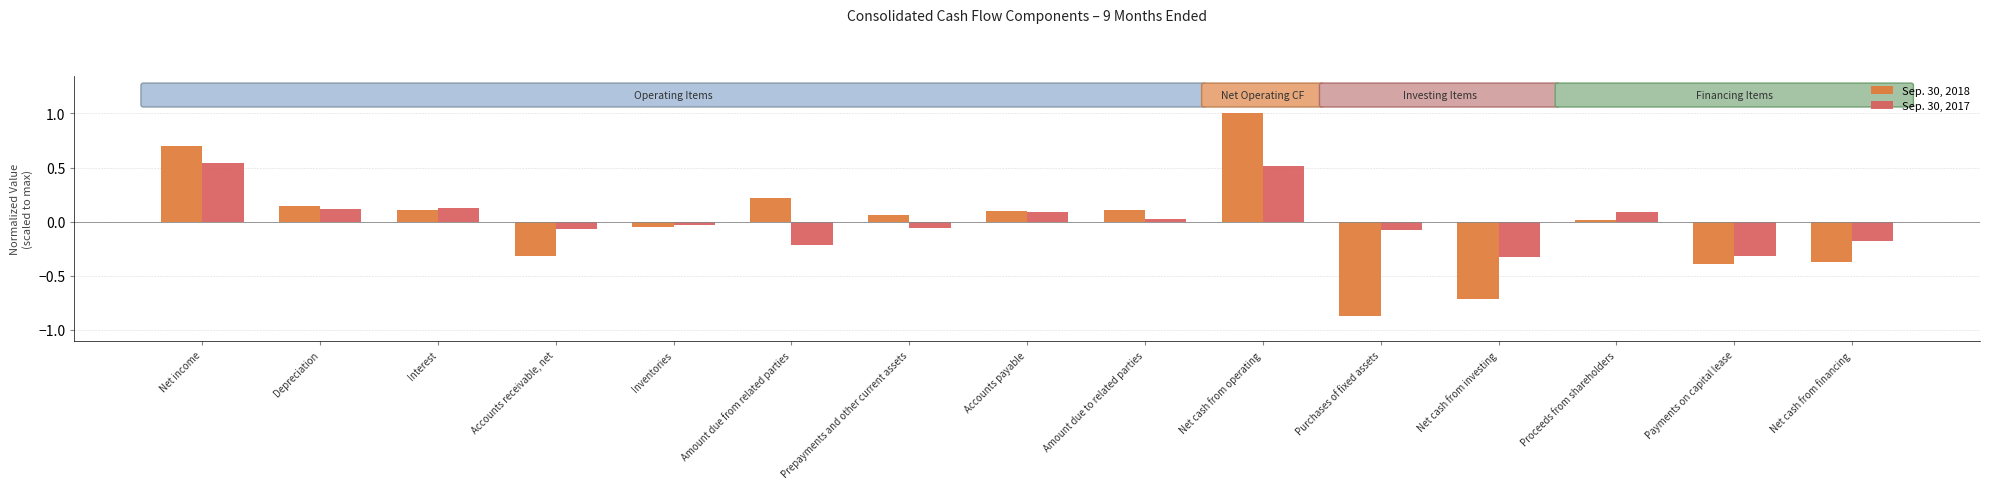

Where is Sep. 30, 2018 nearest to the value 0?

Proceeds from shareholders